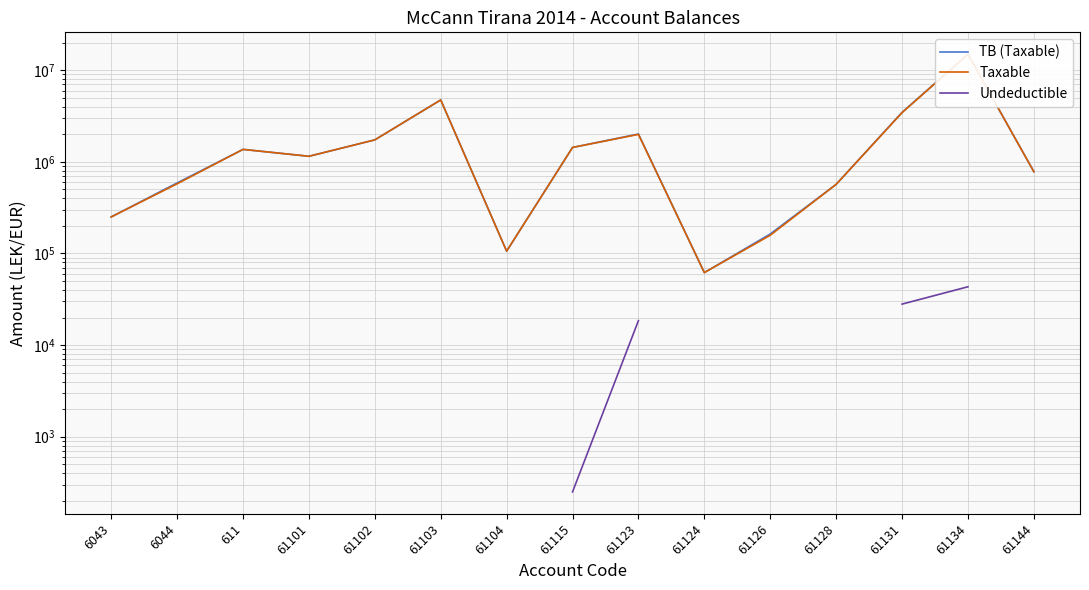

The value of Taxable at 61104 is 105900.0. True or false?

True